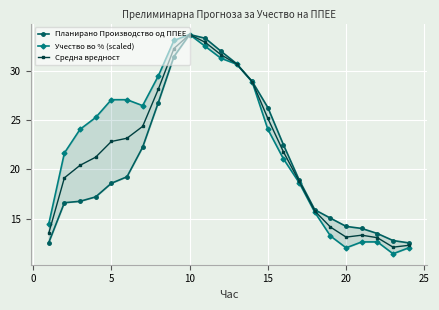

What is the highest value of the Планирано Производство од ППЕЕ series?

33.7